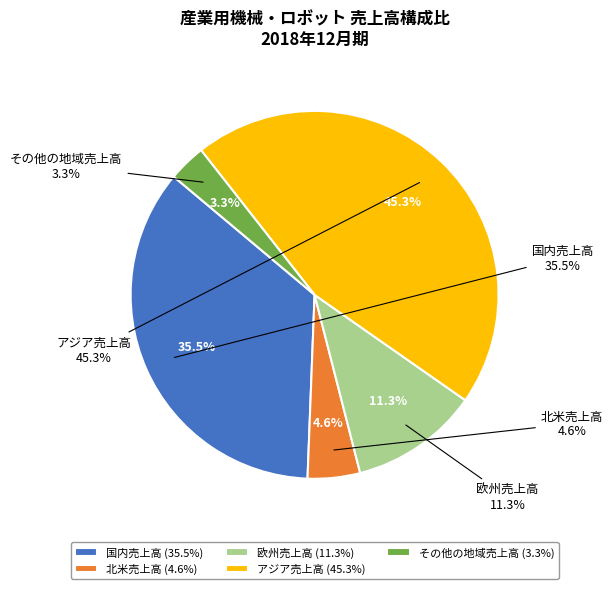

Does 国内売上高 account for over 50% of the chart?

No